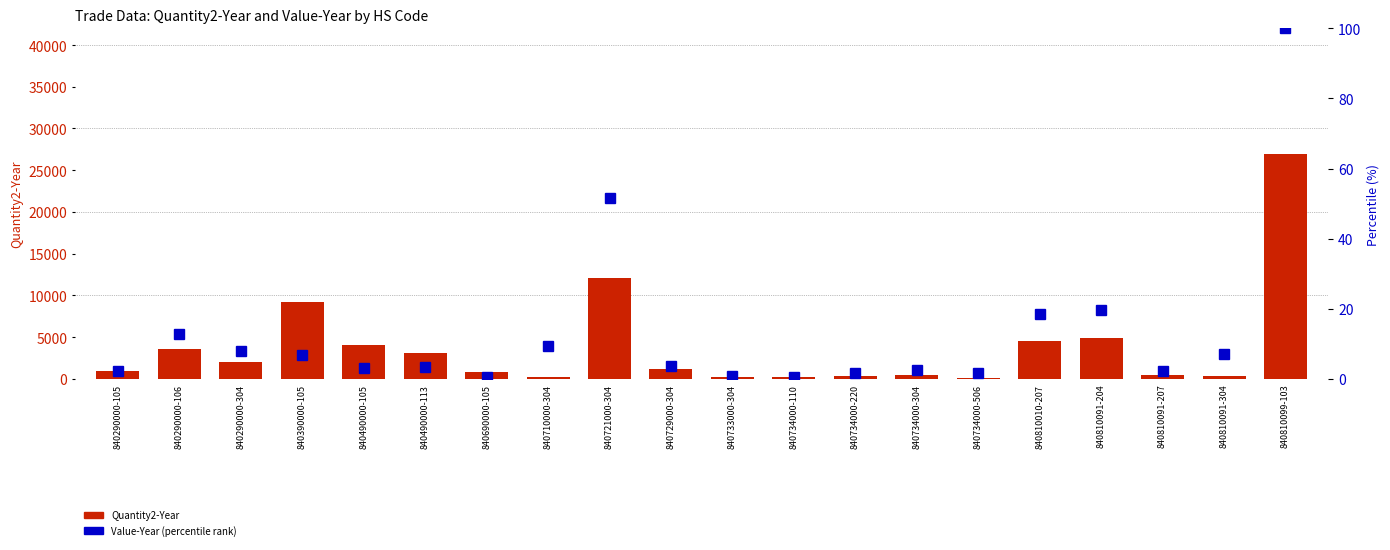

Are the bars grouped side by side (vs. stacked)?

Yes